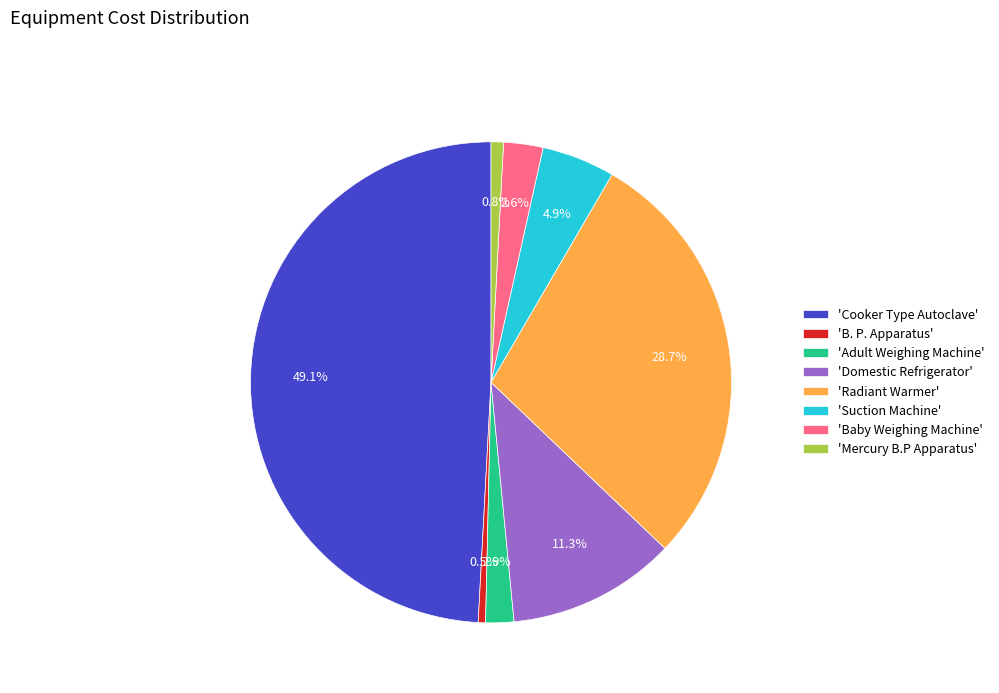

What portion of the pie excludes 'B. P. Apparatus'?

99.5%